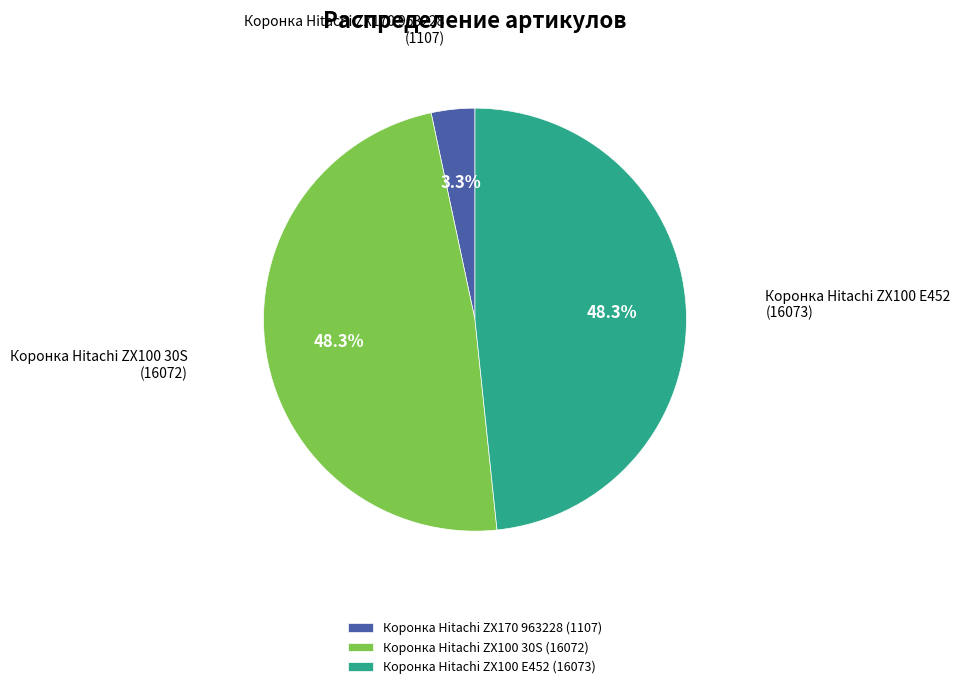

To the nearest percent, what portion does Коронка Hitachi ZX170 963228 represent?

3%